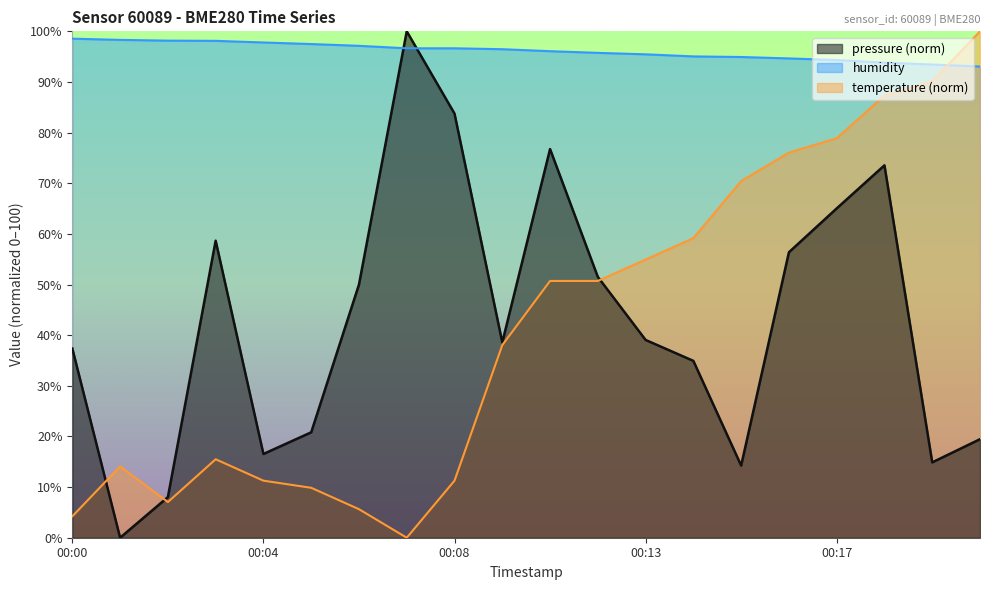

What is the sum of the temperature values at 00:06 and 00:13?

60.6